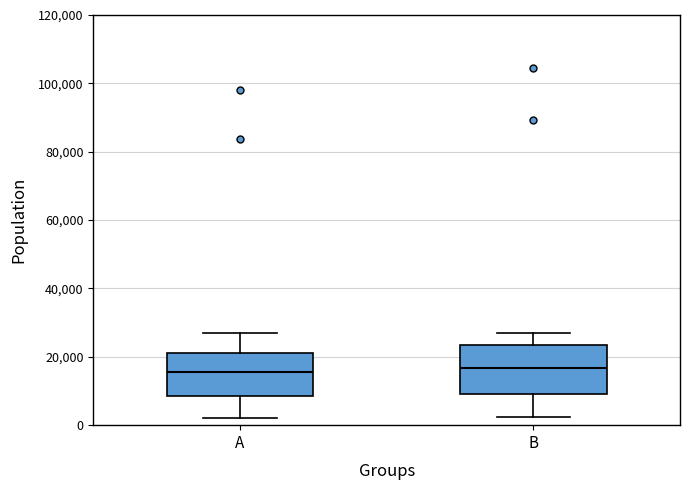

Reading left to right, read every box against the y-axis: the position of its median line, the range the box covers, and the ends of its whiskers. The values are not printed on the chart, so give them approximately, as read against the axis.

A: median 16000, box 8000 to 22000, whiskers 2000 to 28000
B: median 16000, box 10000 to 24000, whiskers 2000 to 26000